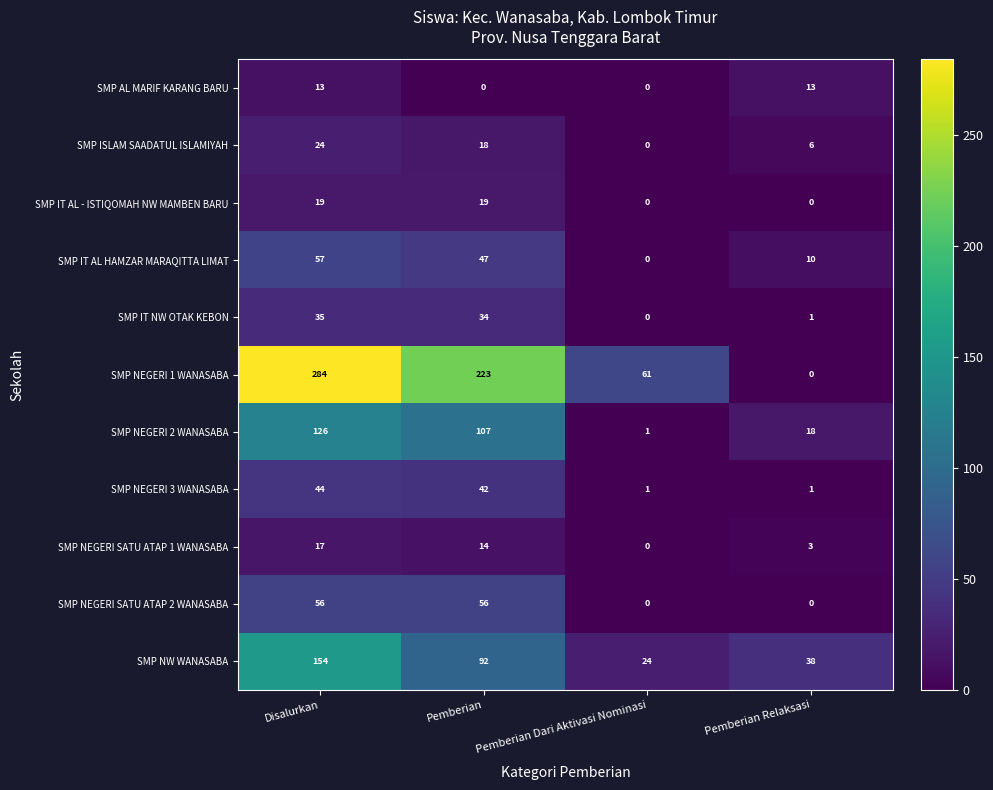

Between Pemberian Dari Aktivasi Nominasi and Pemberian Relaksasi, which series saw the biggest shift?

SMP NEGERI 1 WANASABA